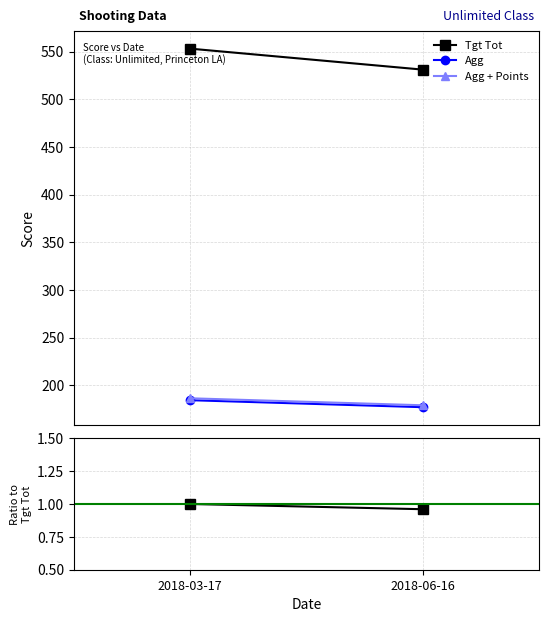

True or false: Agg + Points has a value of 0.1 at 2018-06-16.

False